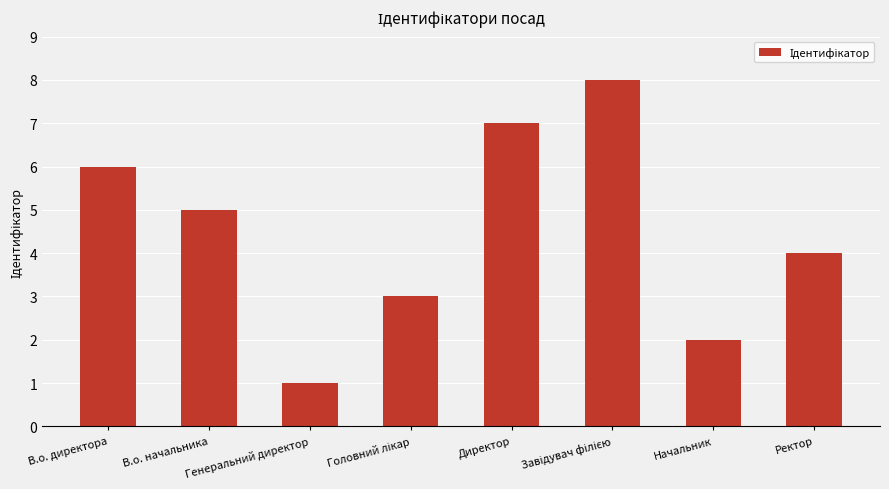

What is the greatest value displayed?

8